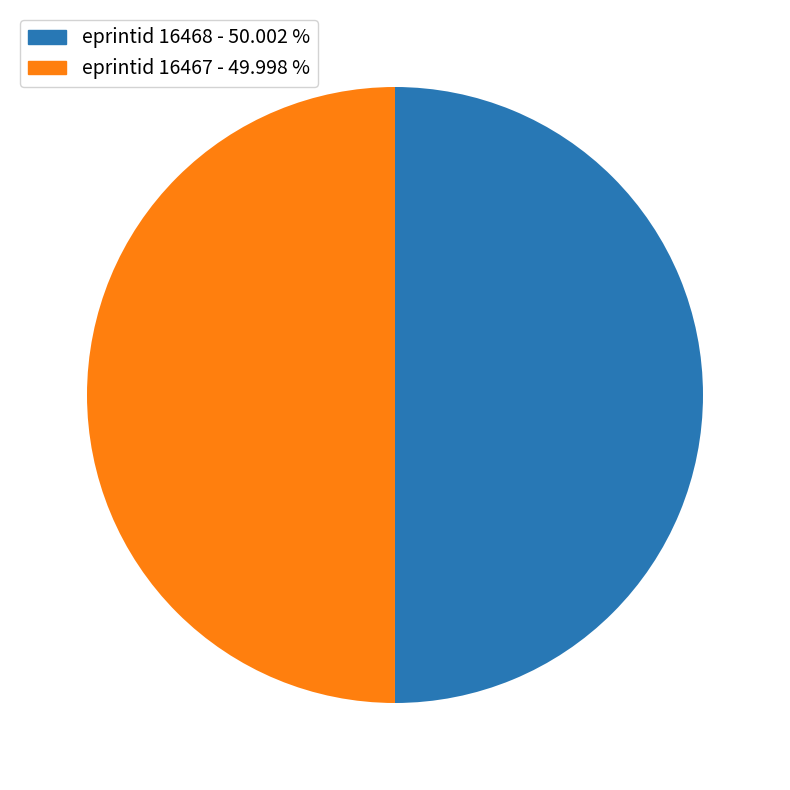

Is the sum of eprintid 16467 - 49.998 % and eprintid 16468 - 50.002 % greater than half?

Yes